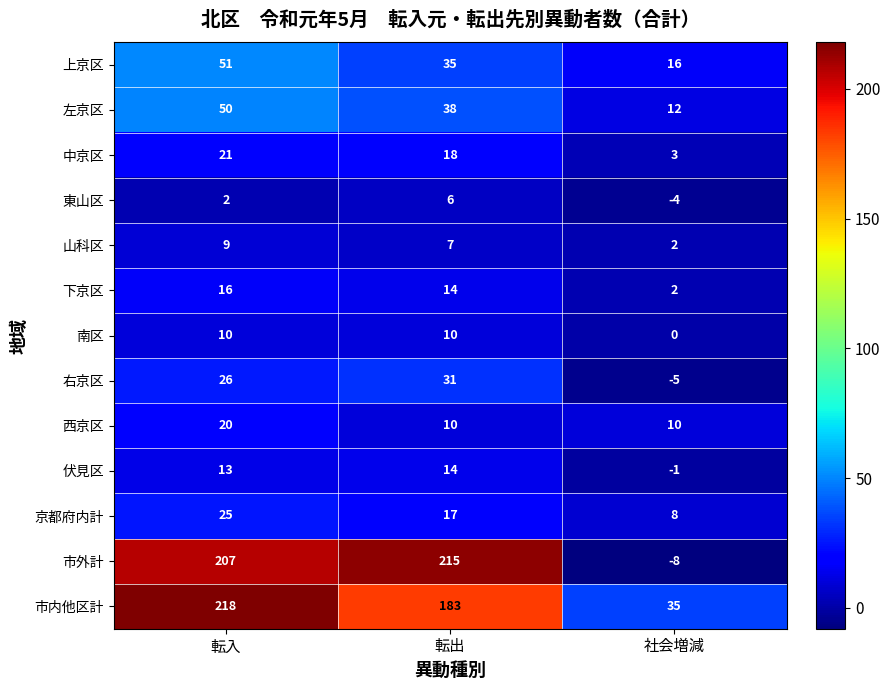

How many values in 東山区 are above zero?

2